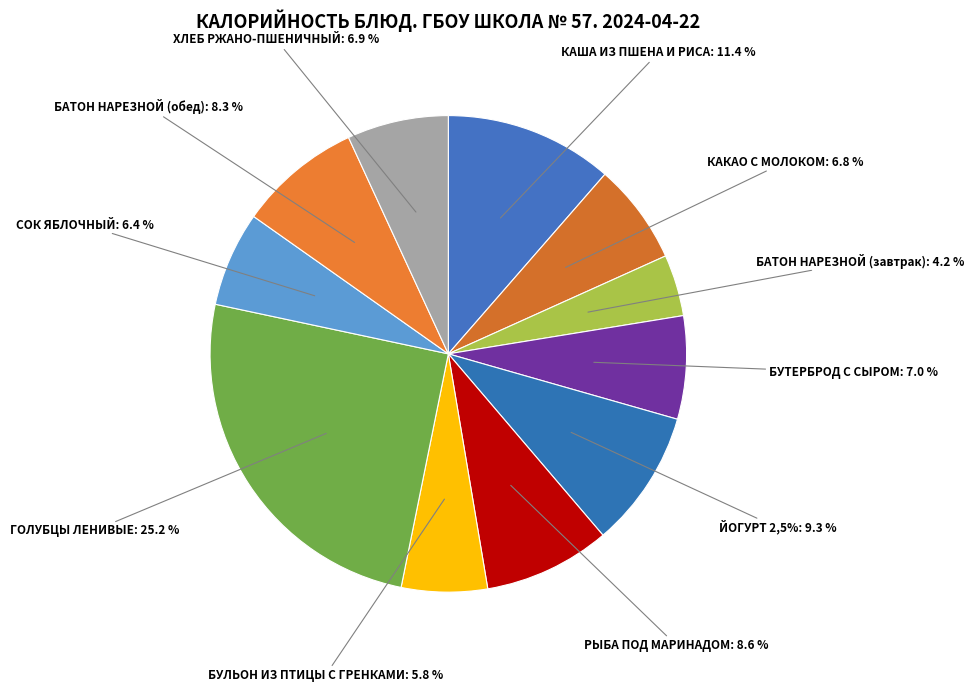

To the nearest percent, what is the combined percentage of КАКАО С МОЛОКОМ and БУТЕРБРОД С СЫРОМ?

14%